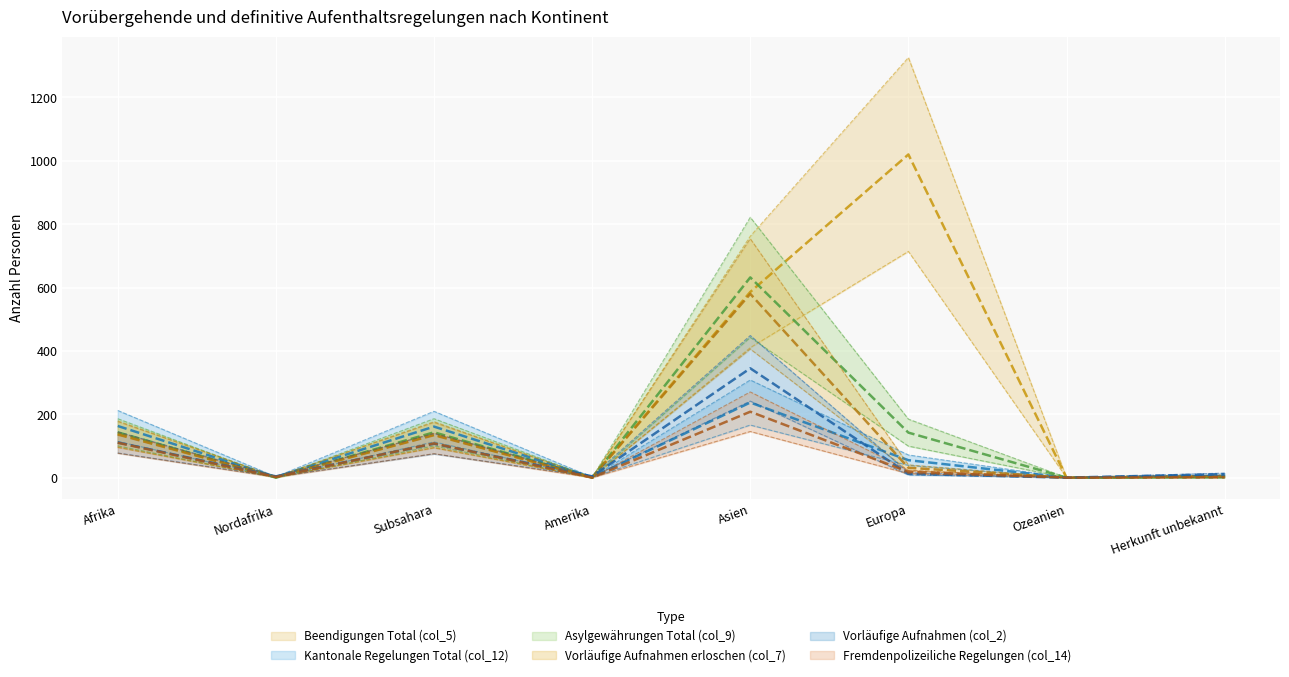

True or false: Vorläufige Aufnahmen erloschen (col_7) has a value of 3.4 at Nordafrika.

False